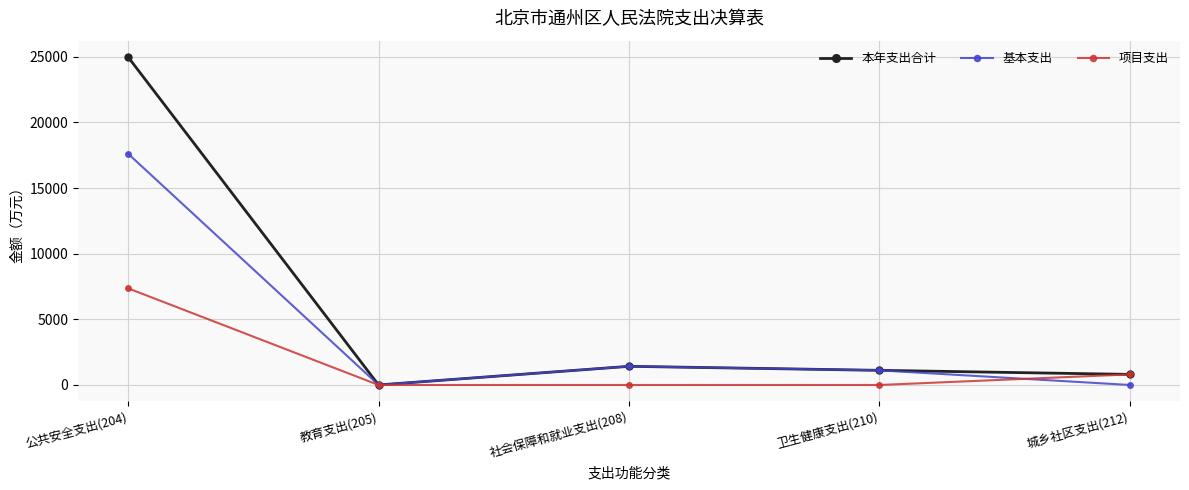

Is the value of 本年支出合计 at 社会保障和就业支出(208) greater than the value of 项目支出 at 社会保障和就业支出(208)?

Yes